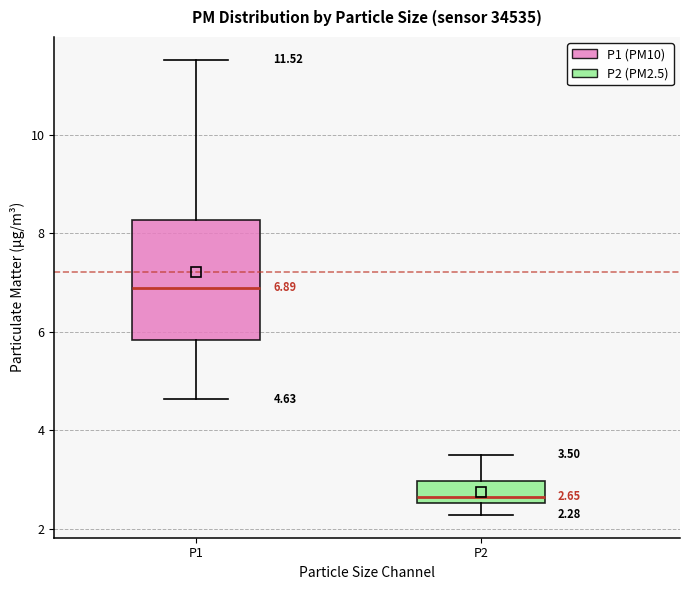

Comparing the boxes themselves (not the whiskers), which one is the tallest?

P1